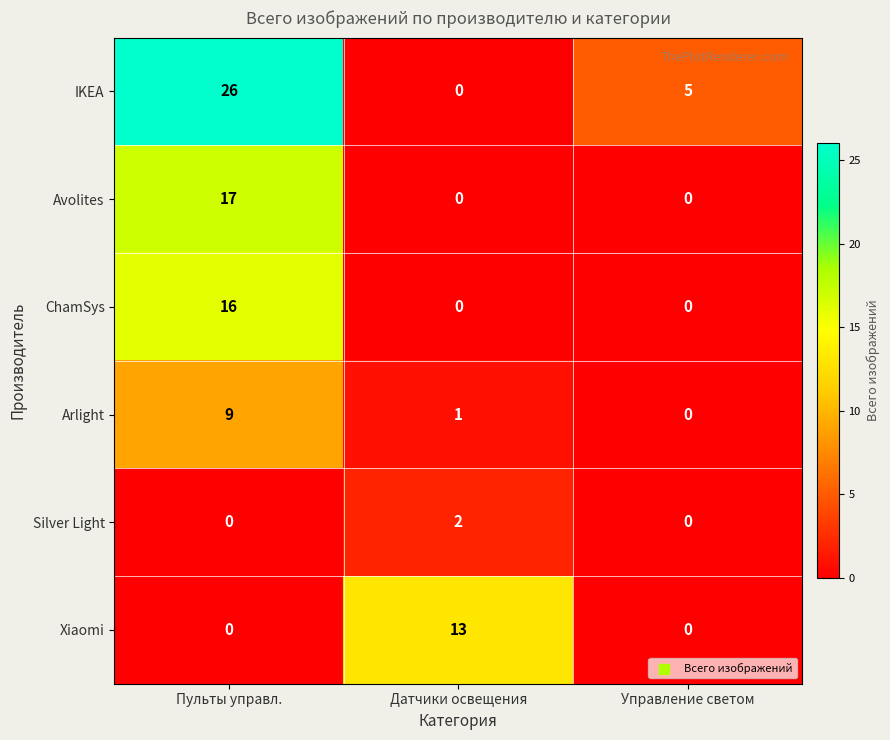

At which category is the sum across all series the highest?

Пульты управл.